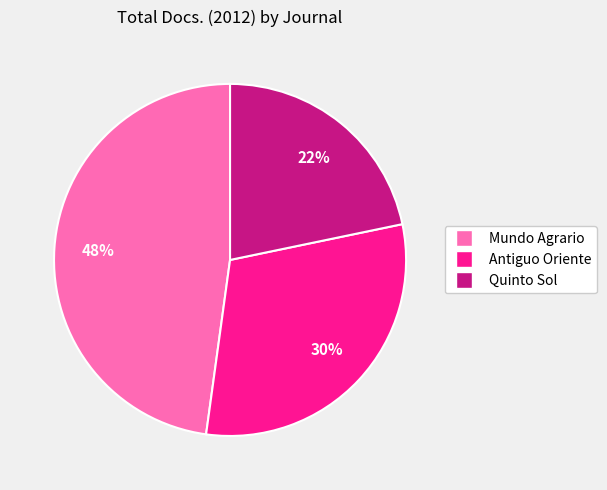

To the nearest percent, what portion does Quinto Sol represent?

22%